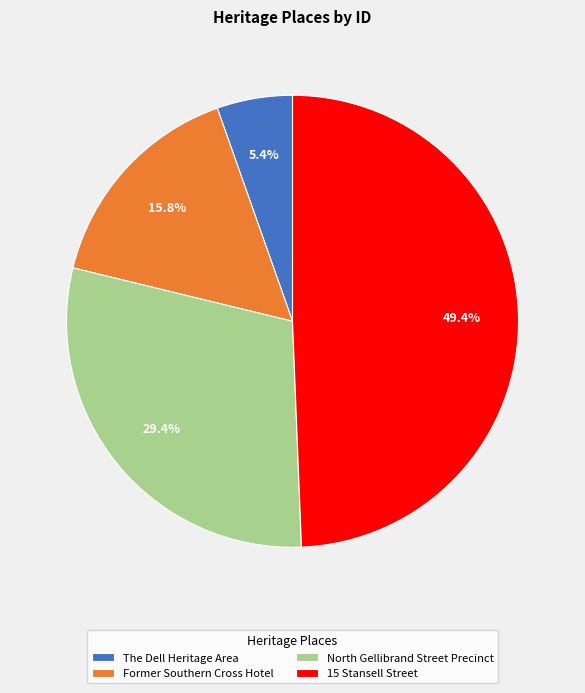

To the nearest percent, what is the combined percentage of North Gellibrand Street Precinct and Former Southern Cross Hotel?

45%